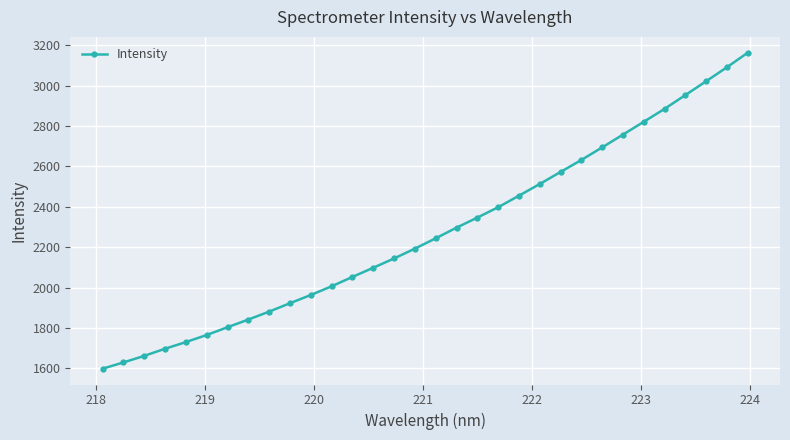

Does the chart have visible grid lines?

Yes